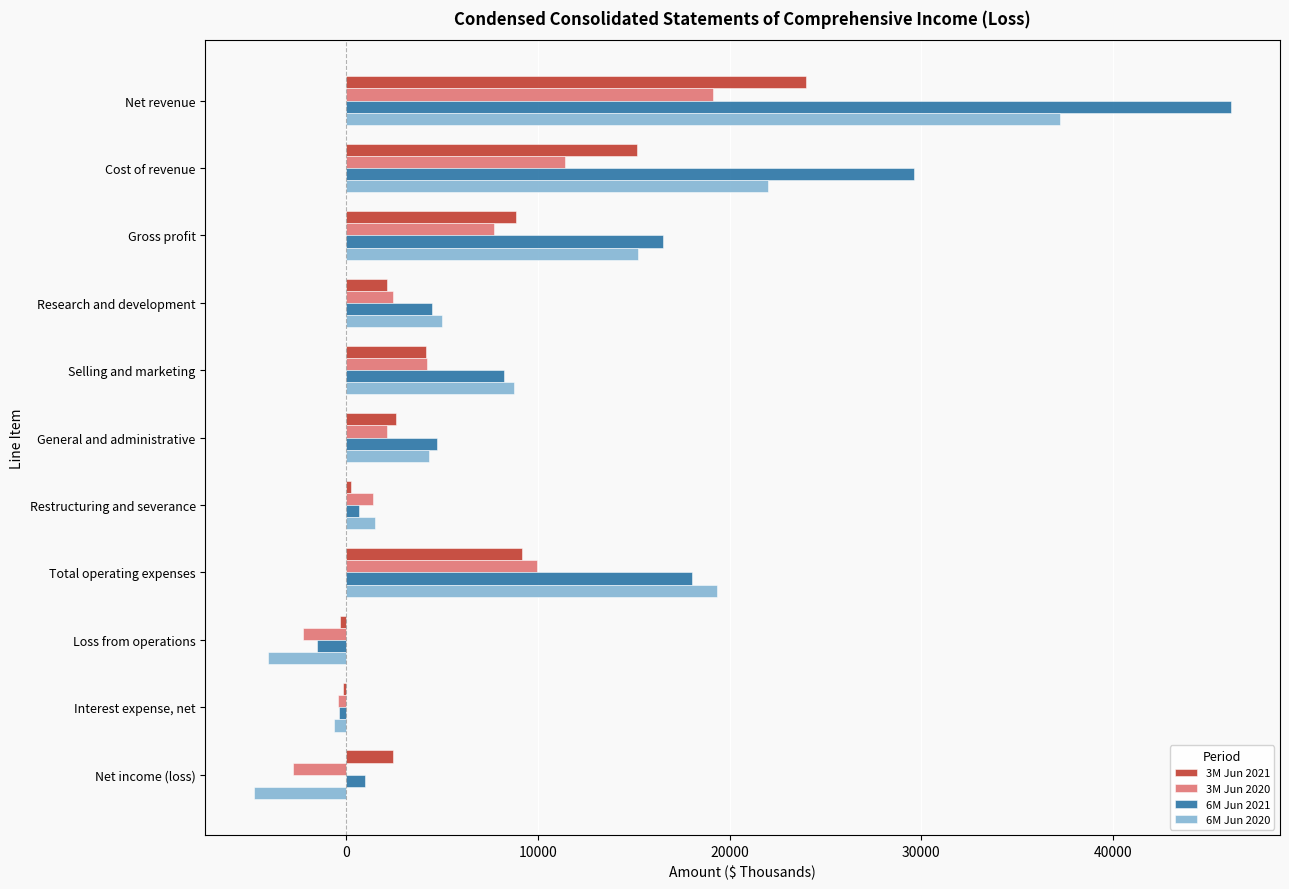

What is the total value across all series at Total operating expenses?

56487